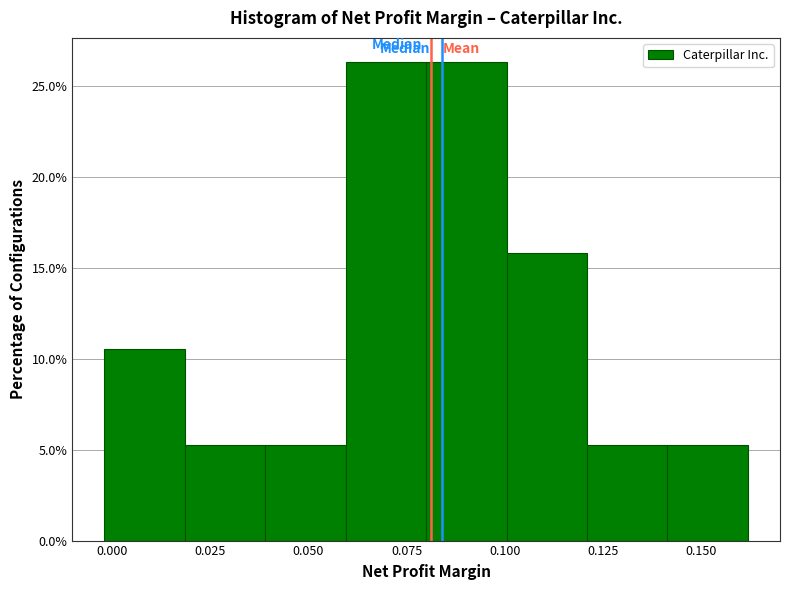

Reading left to right, transcribe this chart: for each bar, give the range it covers on the x-axis and its height. Neither the bar edges nor the heights are printed on the chart, so give them approximately, as read against the axes.

0.00 to 0.02: 10.5
0.02 to 0.04: 5.5
0.04 to 0.06: 5.5
0.06 to 0.08: 26.5
0.08 to 0.10: 26.5
0.10 to 0.12: 16.0
0.12 to 0.14: 5.5
0.14 to 0.16: 5.5